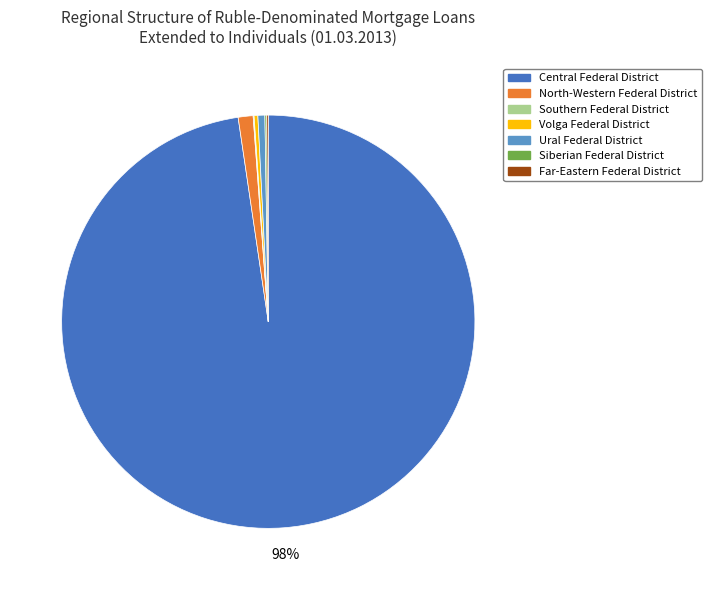

To the nearest percent, what is the average slice percentage?

12%